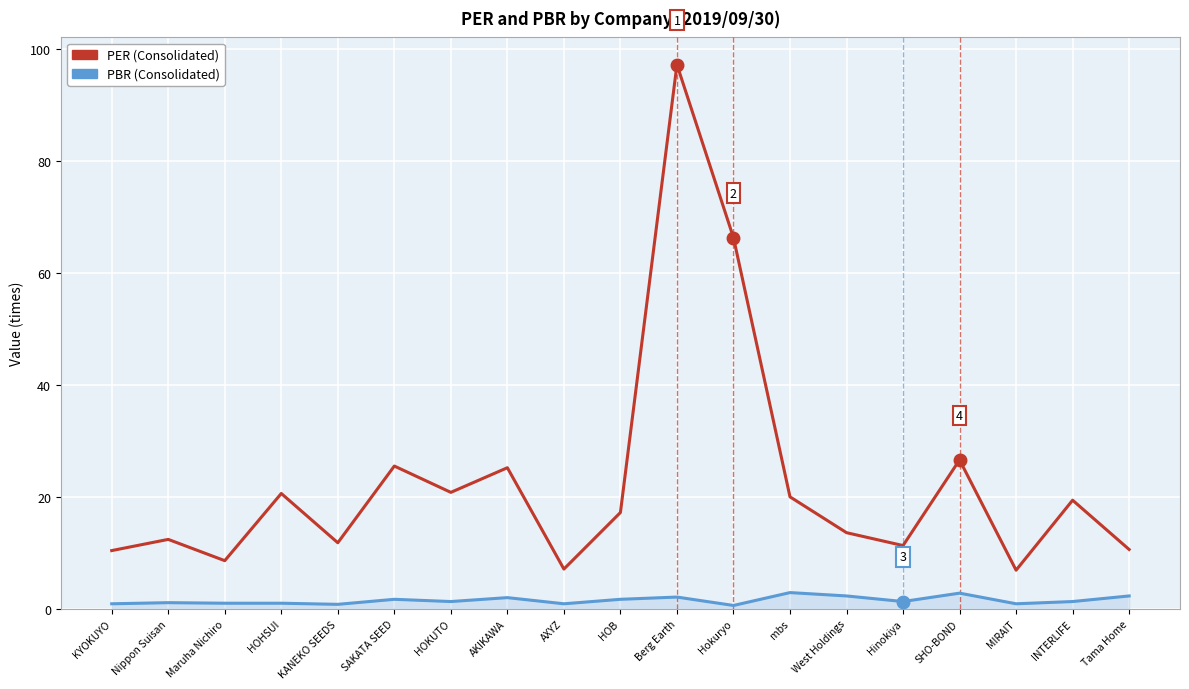

Which series has the largest range (max minus min)?

PER (Consolidated)